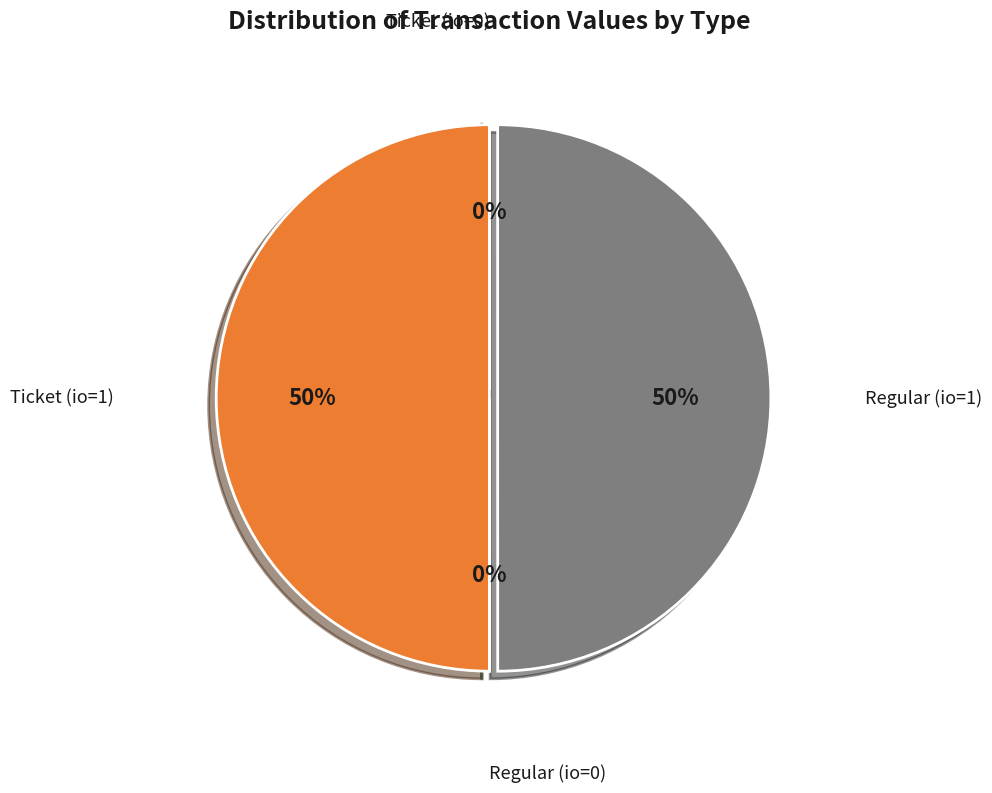

Is it true that Regular (io=1) is 50% of the pie?

True